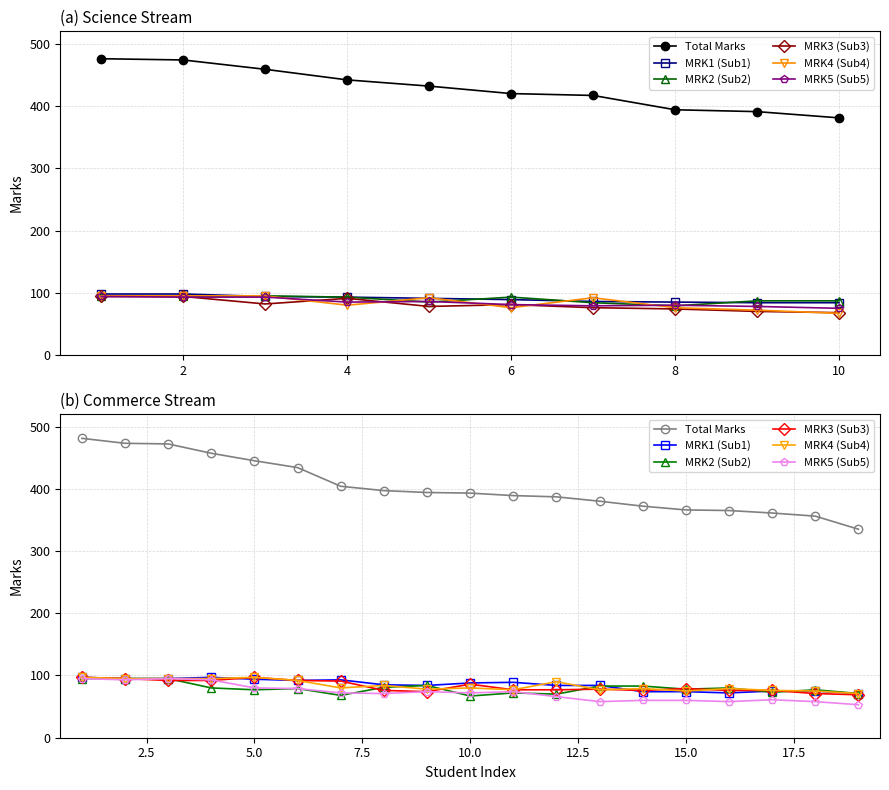

True or false: MRK2 (Sub2) has a value of 95 at 4.

True